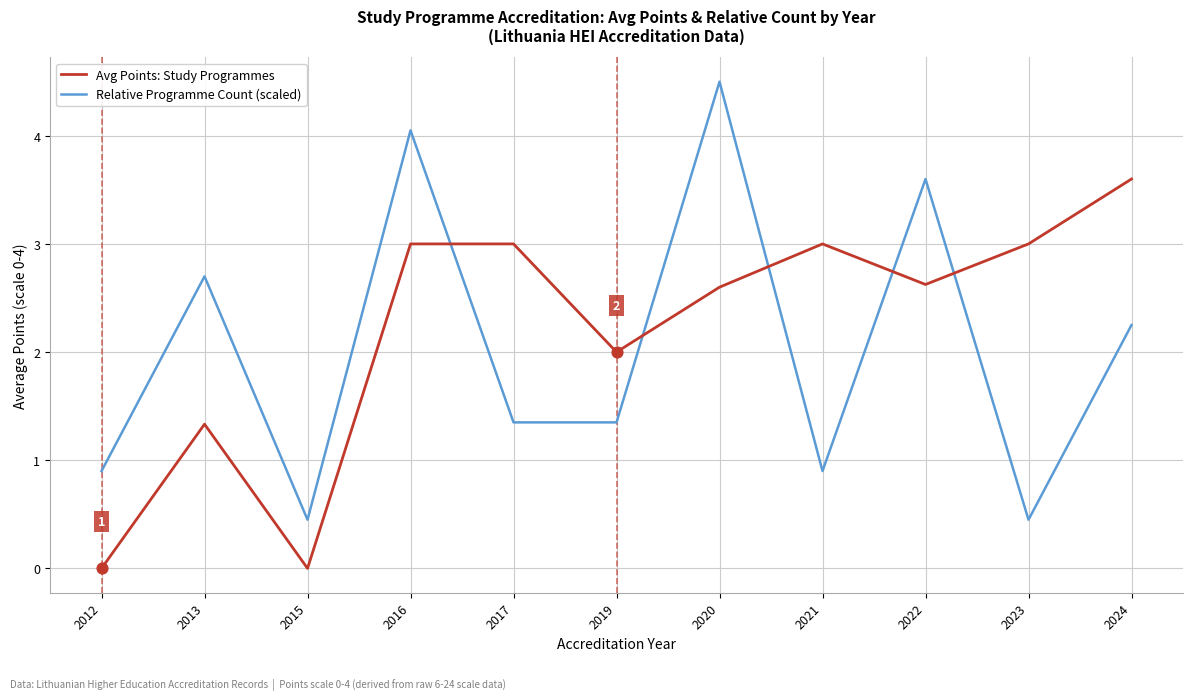

What are all the series names shown in the legend?

Avg Points: Study Programmes, Relative Programme Count (scaled)